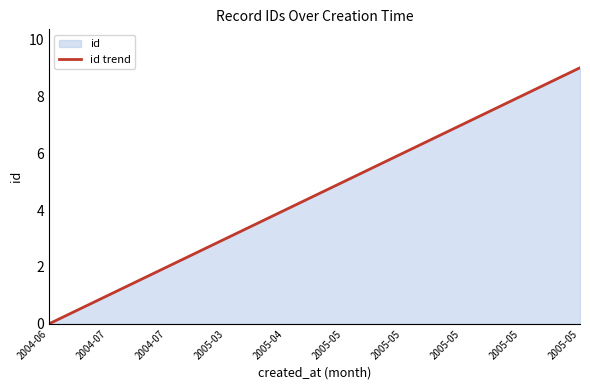

List the labels in order of value, smallest first.

2004-06, 2004-07, 2004-07, 2005-03, 2005-04, 2005-05, 2005-05, 2005-05, 2005-05, 2005-05